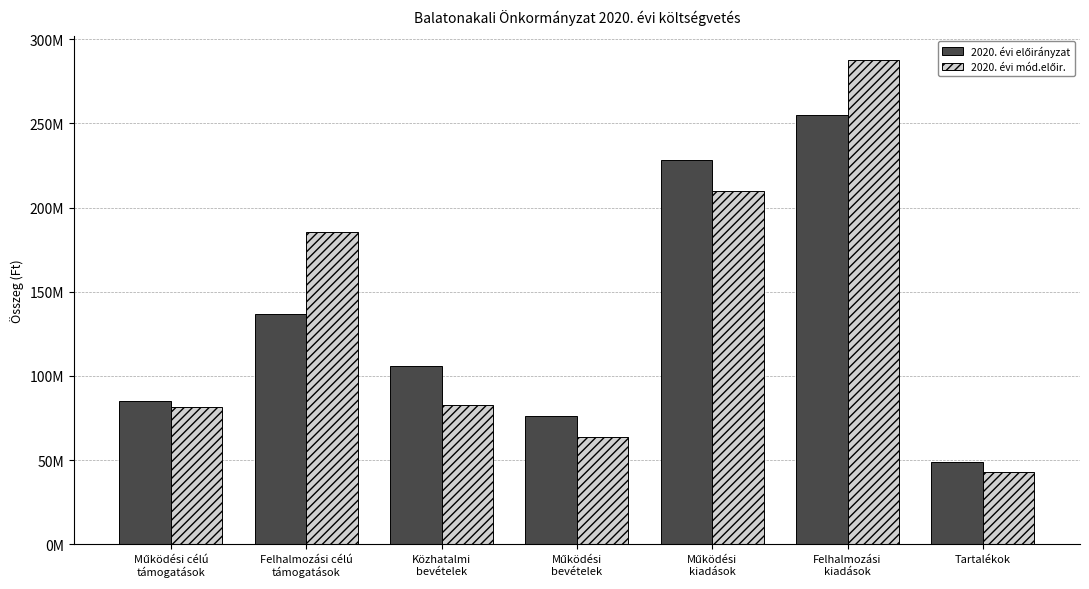

Is it true that 2020. évi előirányzat equals 136908866 at Felhalmozási célú
támogatások?

True